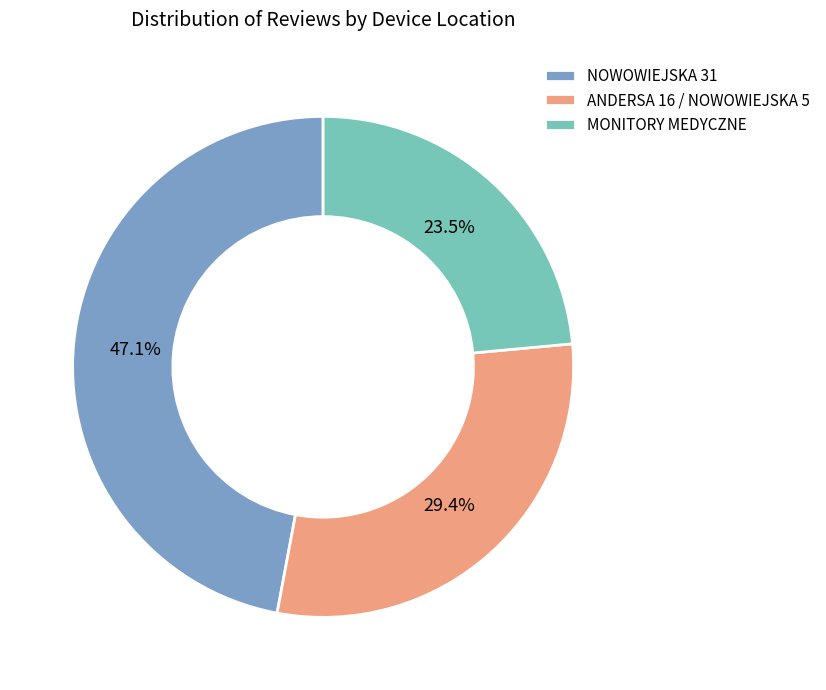

Is the sum of NOWOWIEJSKA 31 and MONITORY MEDYCZNE greater than half?

Yes